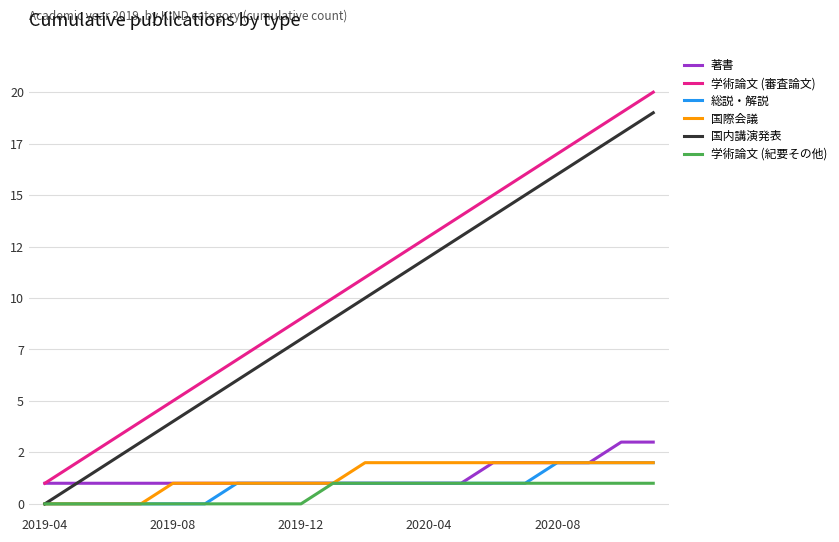

Is this an area chart (filled region under the line)?

No